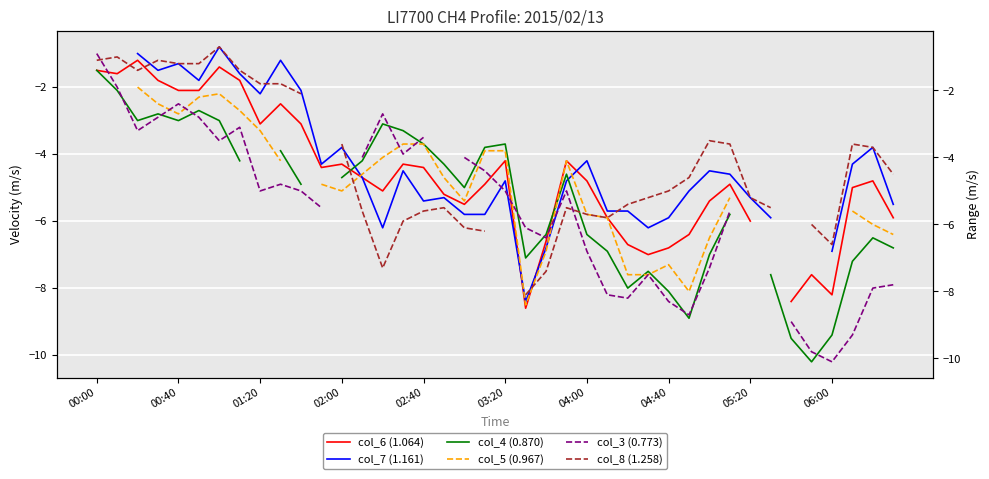

What position from the left is 01:20?

3